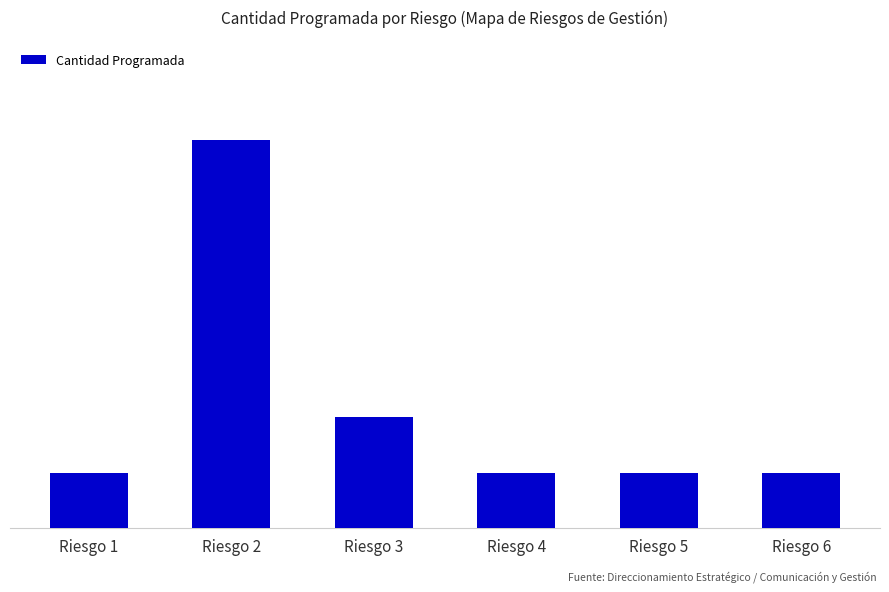

Where is the data nearest to the value 4?

Riesgo 3